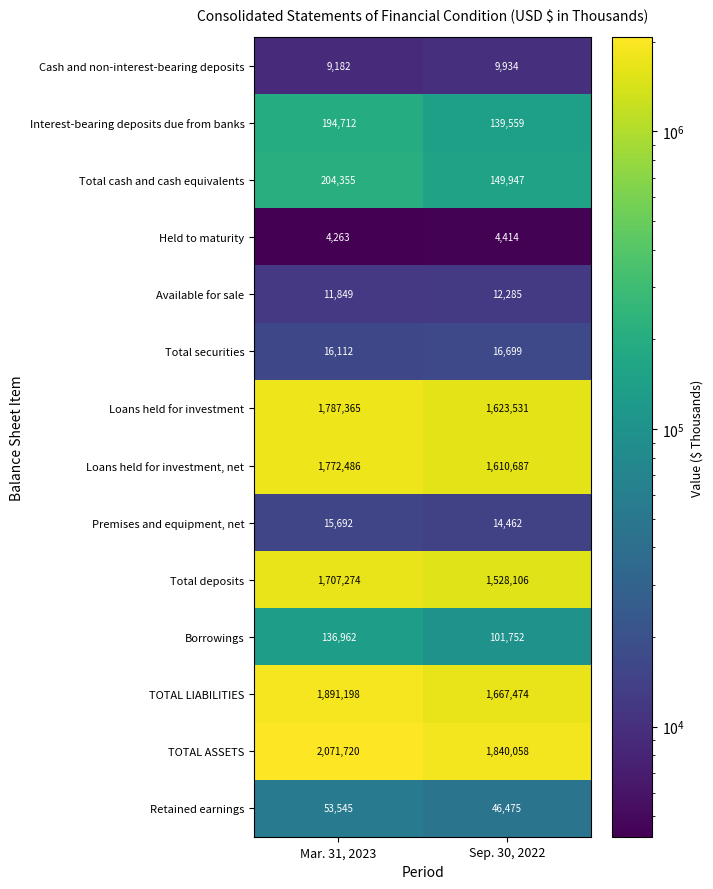

What is the minimum value shown in the chart?

4263